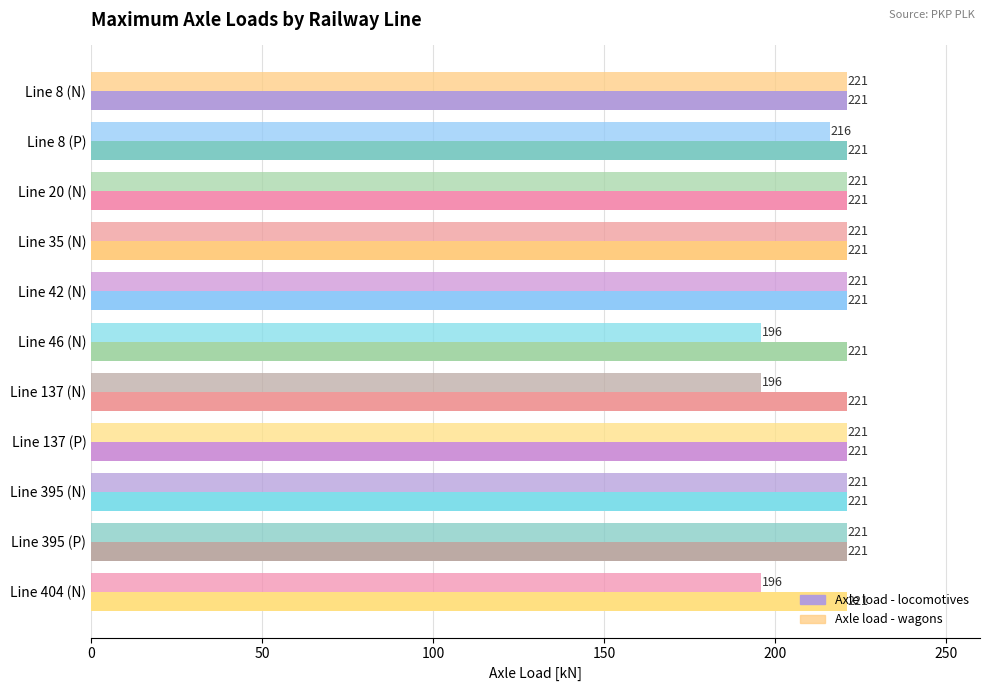

Count the Axle load - wagons values in the range 196 to 221.

11